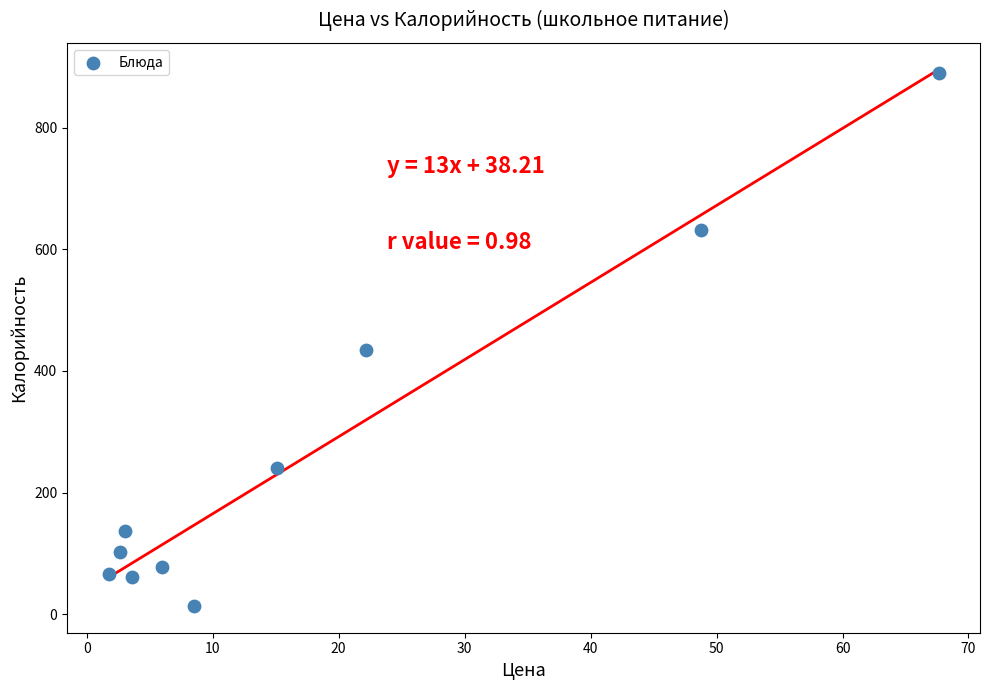

What is the average Y value?

265.5